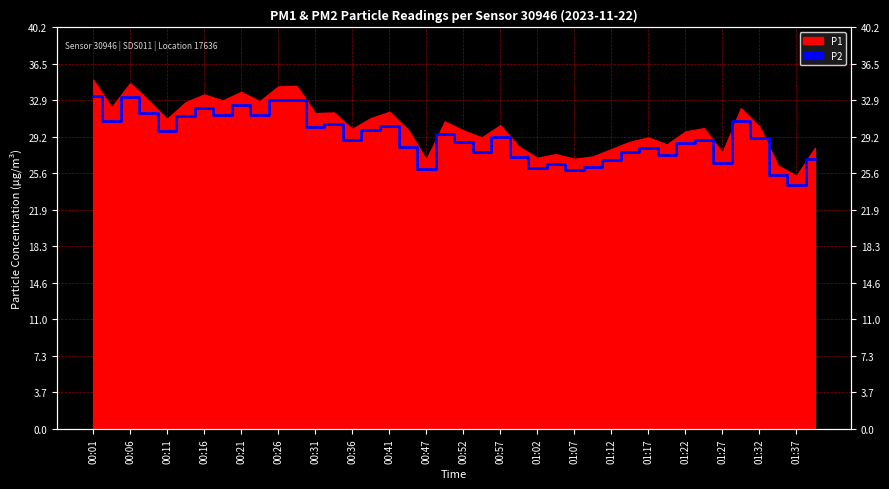

What is the difference between the values at 01:17 and 00:41?

2.2